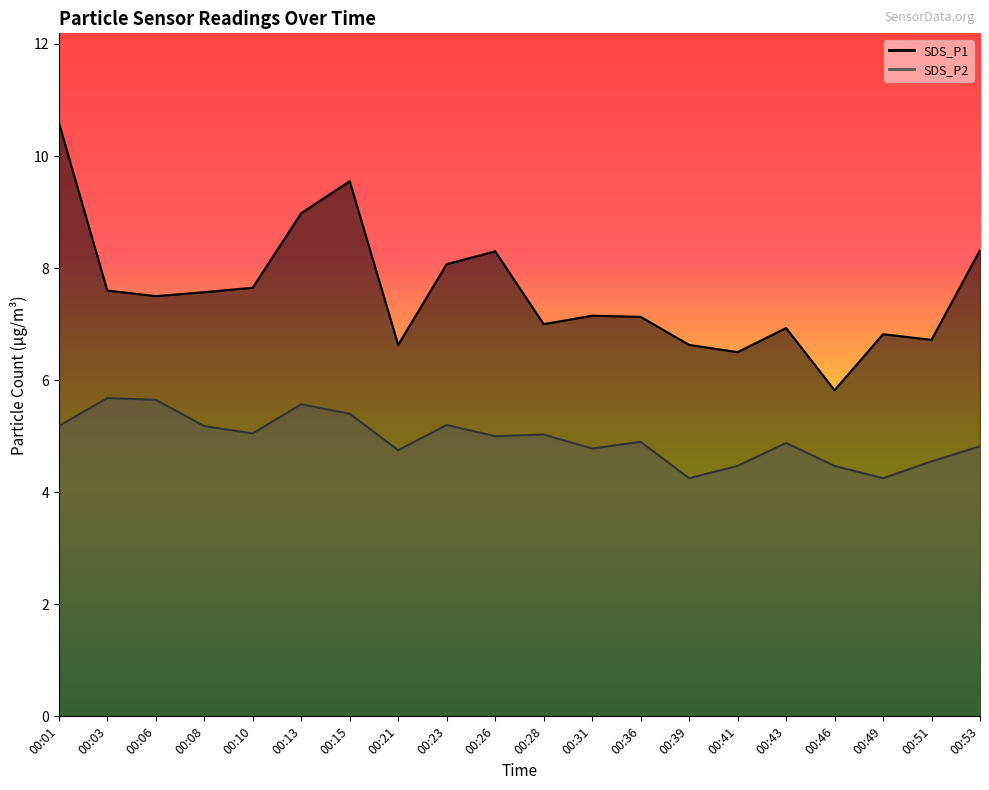

True or false: SDS_P2 and SDS_P1 cross at least once.

False